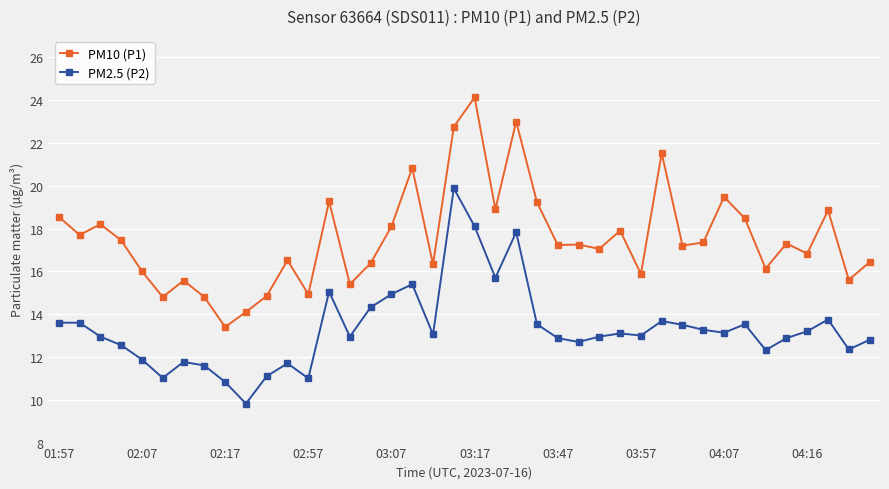

In PM10 (P1), how many points are higher than both neighbors (excluding endpoints)?

13